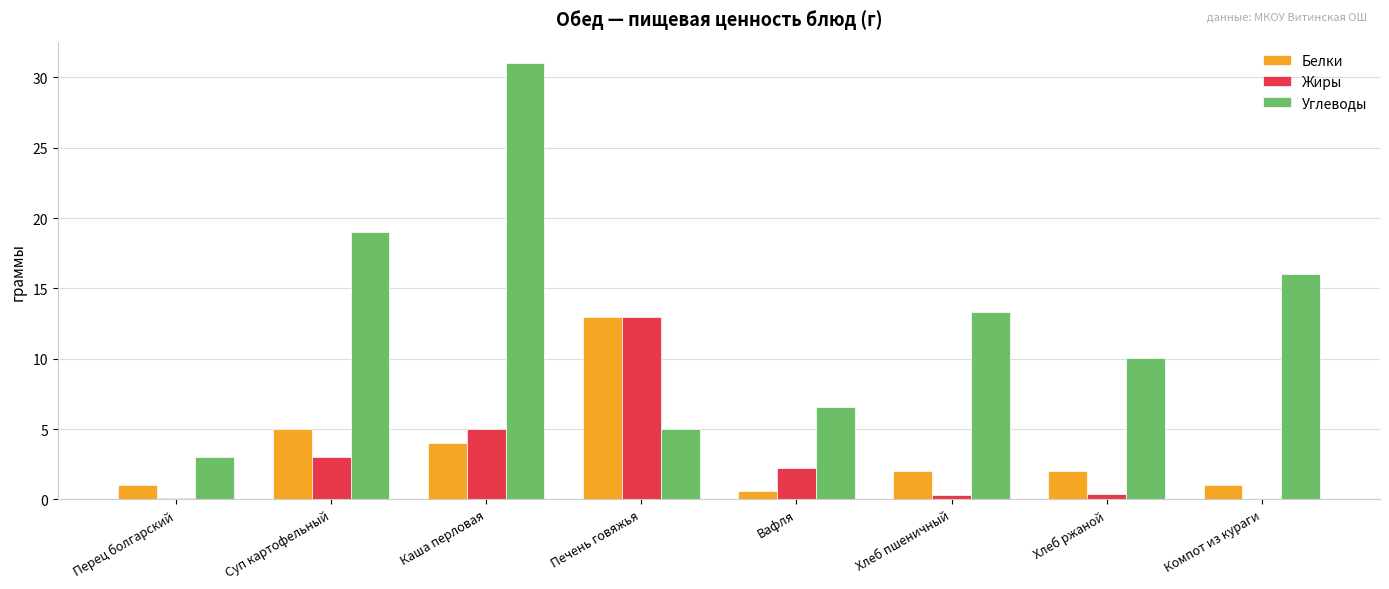

What is the sum of all Белки values?

28.6